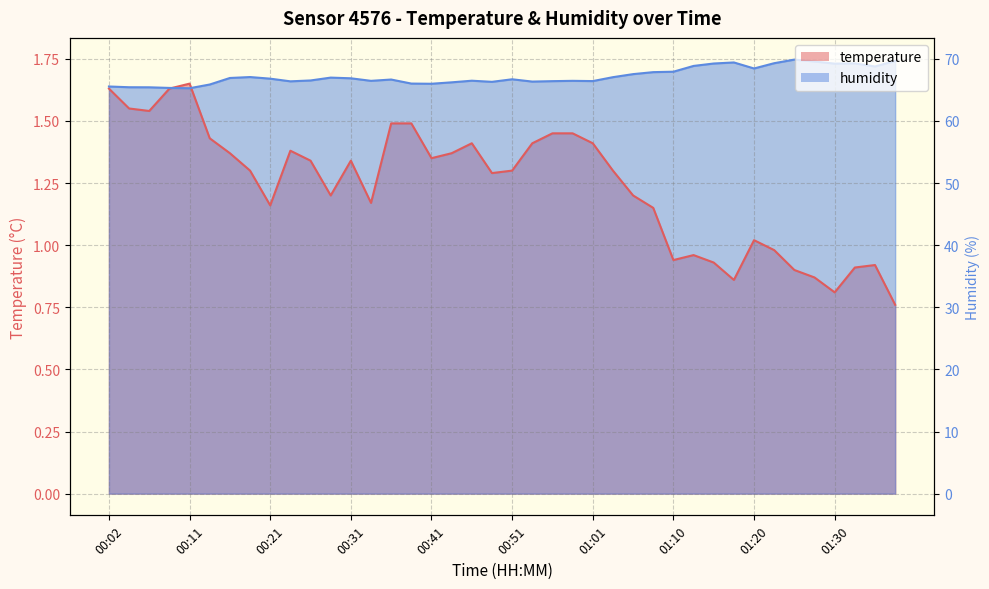

Where do temperature and humidity first cross each other?

00:09 and 00:11